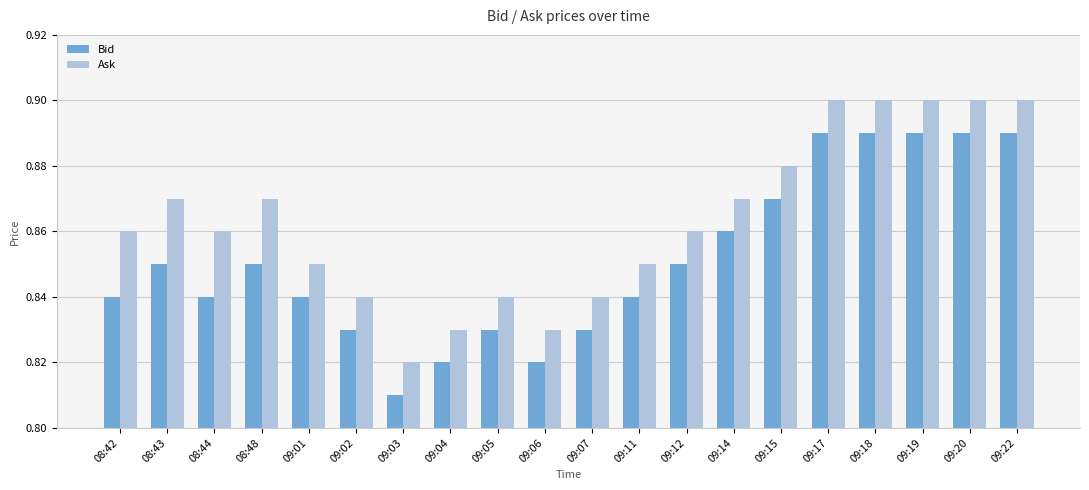

Rank the series at 08:42 from lowest to highest value.

Bid, Ask